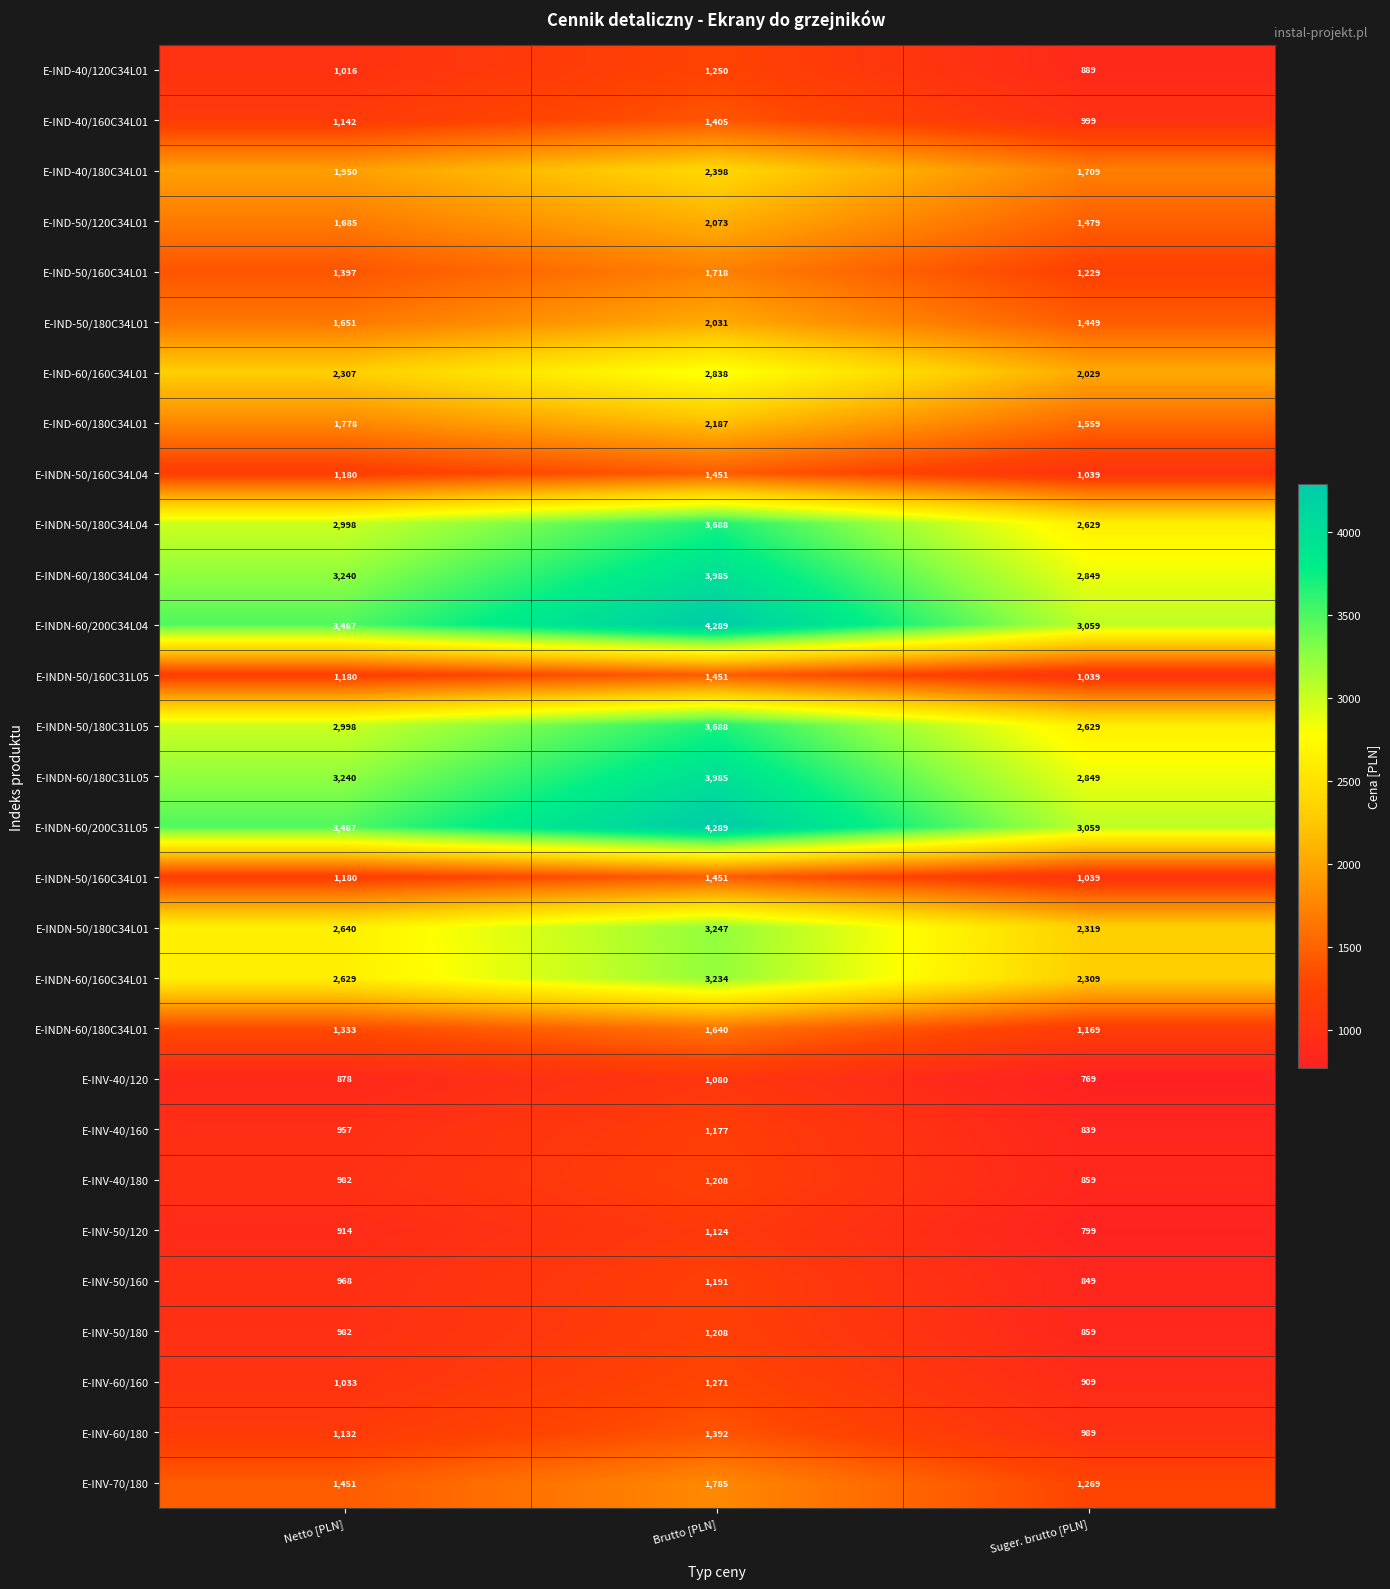

What is the spread (max minus min) of values at Brutto [PLN]?

3209